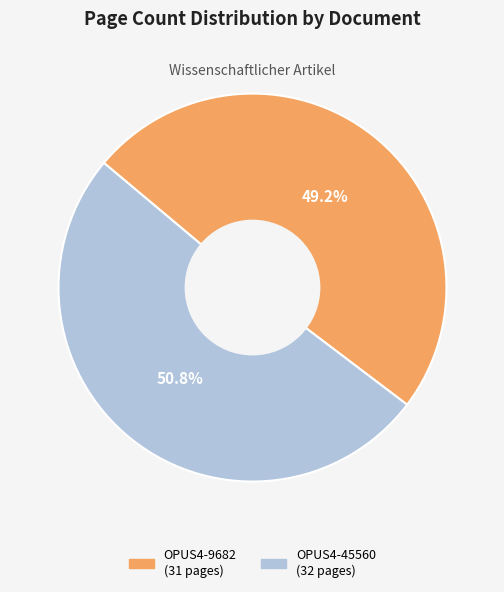

Between OPUS4-9682 and OPUS4-45560, which is larger?

OPUS4-45560